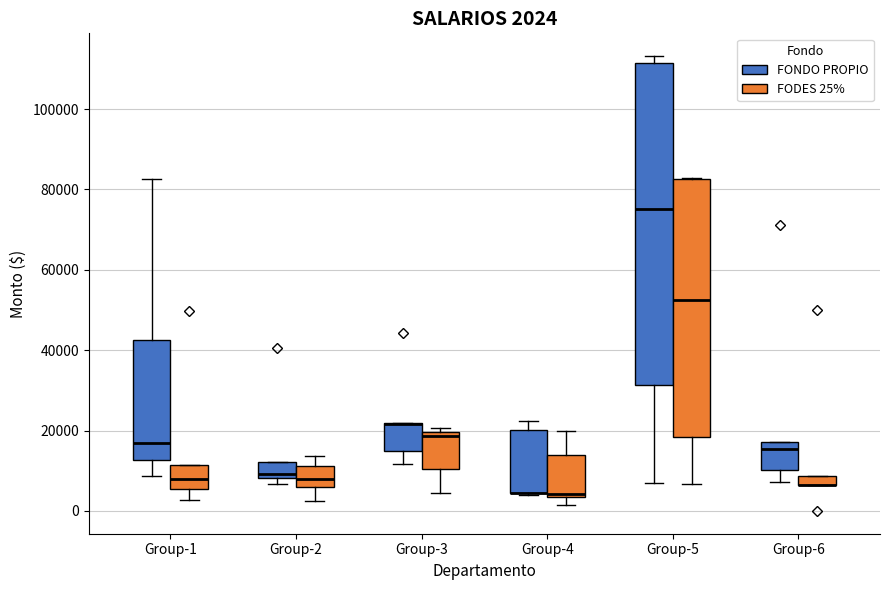

Comparing the boxes themselves (not the whiskers), which one is the tallest?

Group-5 (FONDO PROPIO)